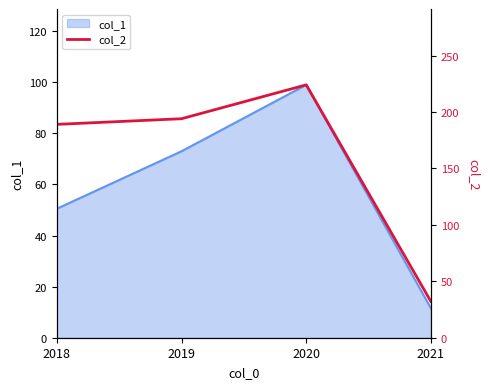

Where does the data first go above 194?

2020